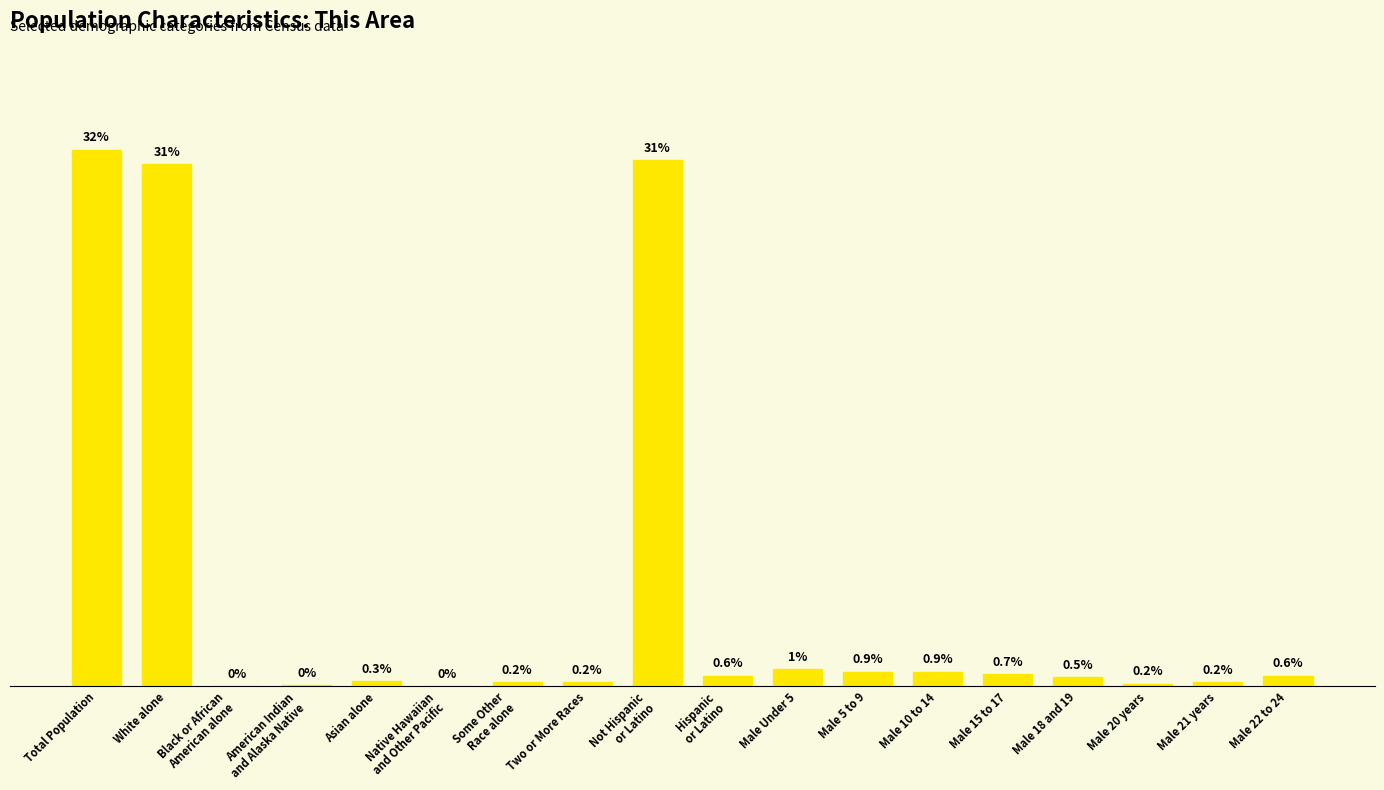

Are the bars horizontal?

No